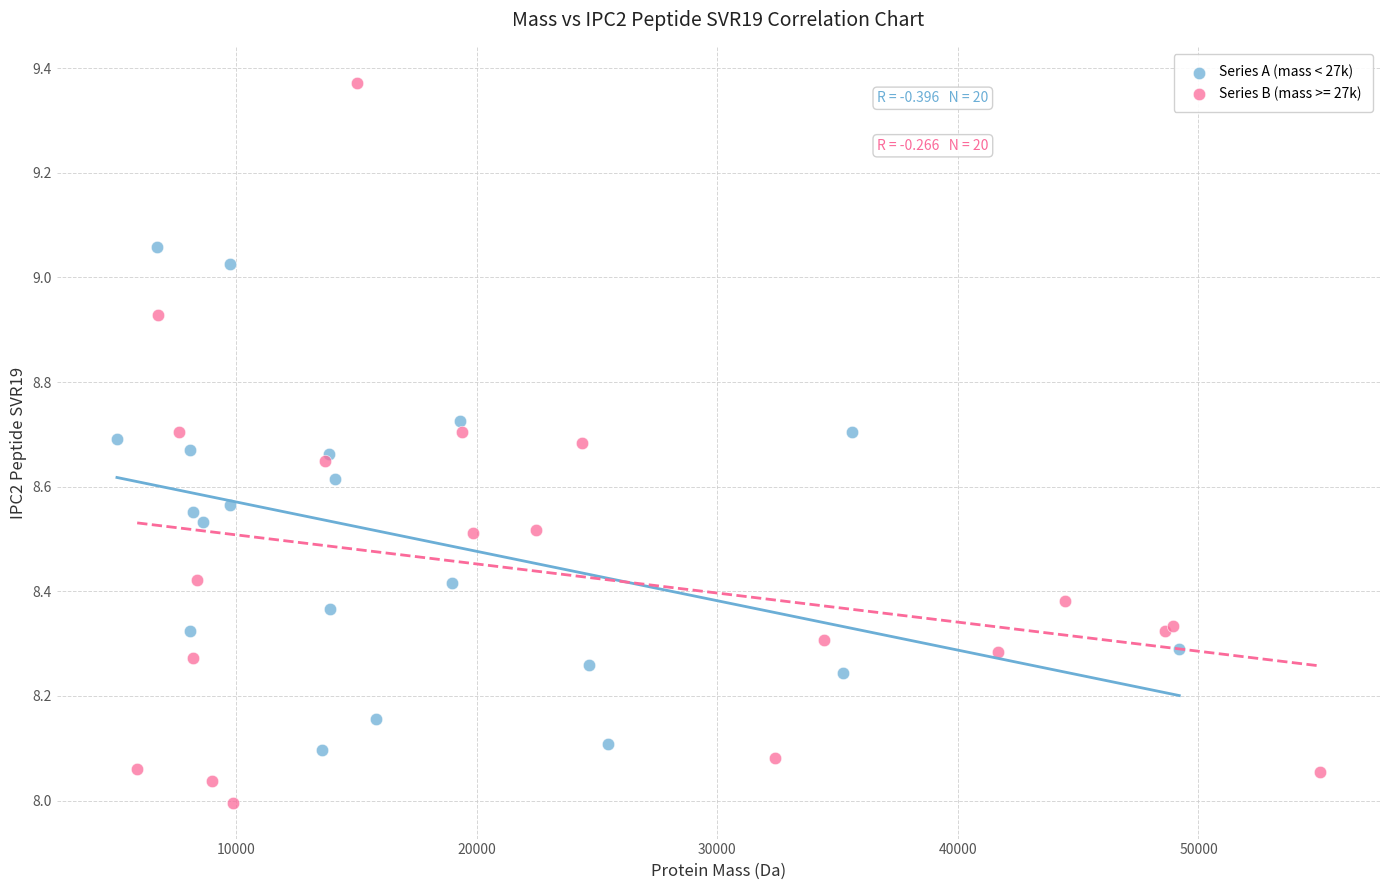

Which series has the widest spread of Y values?

Series B (mass >= 27k)